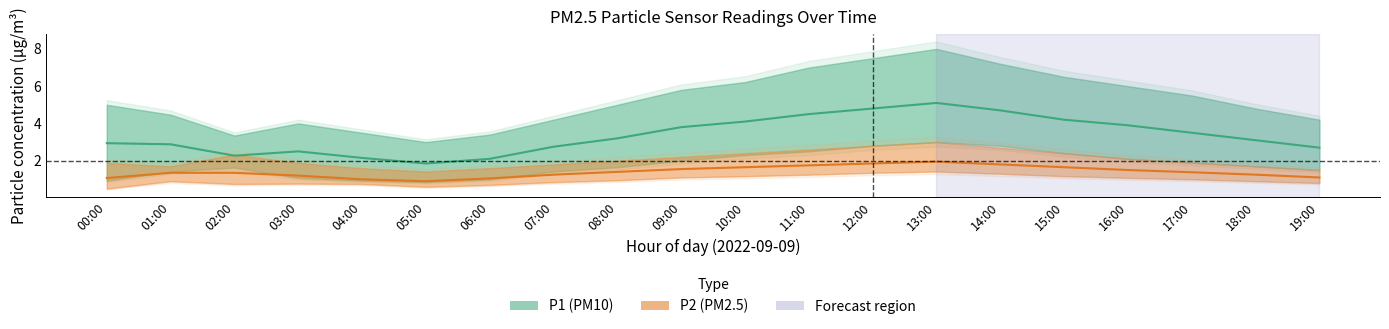

What is the average value of the P2 (PM2.5) series?

1.4